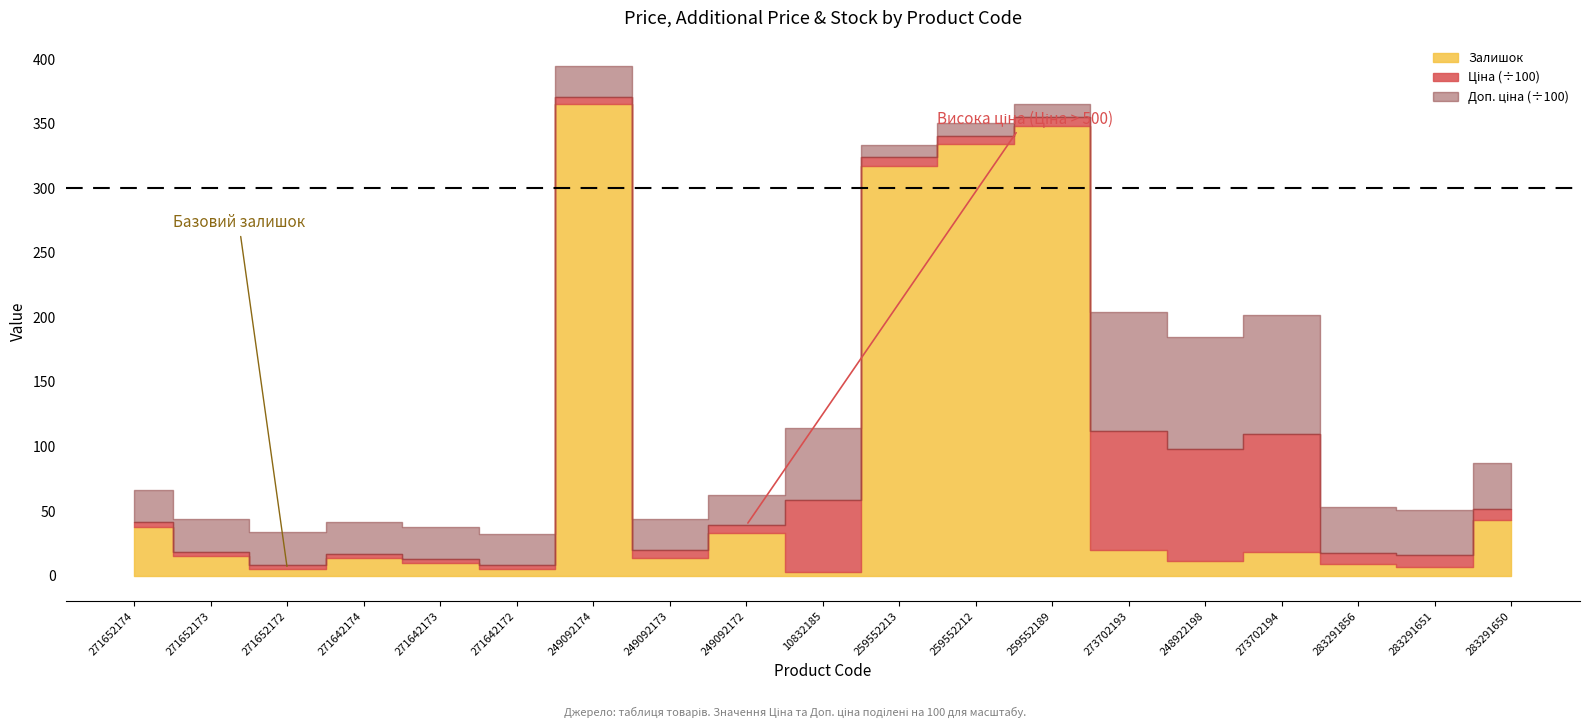

What is the difference between the maximum and second lowest values in the Ціна series?

8892.2